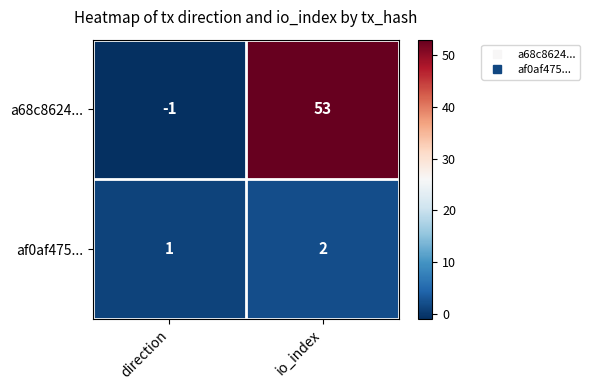

Read the a68c8624... value at io_index, to the nearest 5.

55